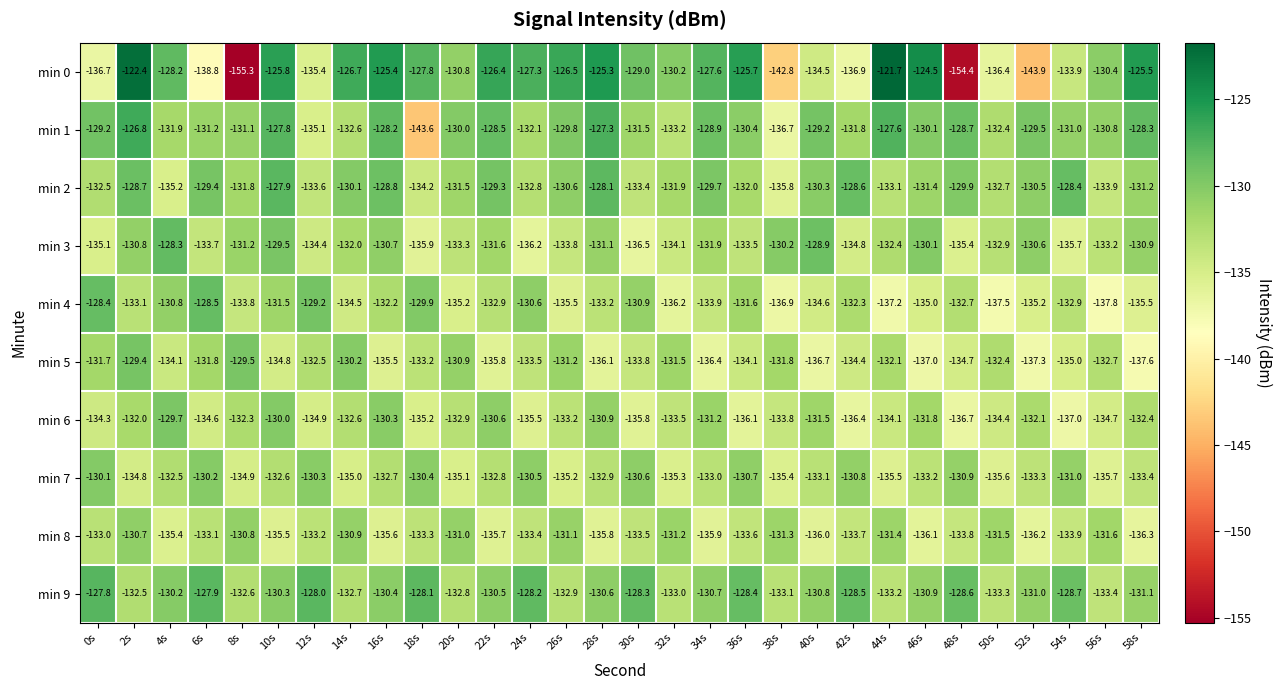

What is the sum of all min 2 values?

-3937.3